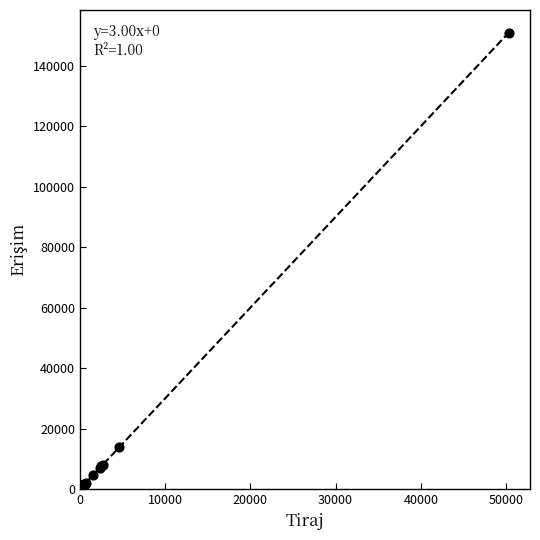

What Y value in the scatter plot is closest to 75573?

13923